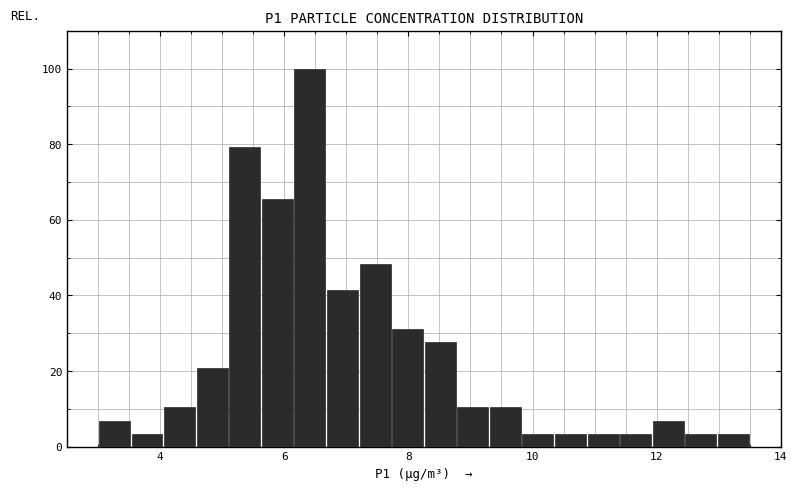

Read against the x-axis, roughly where is the centre of the tallest bar?

6.4